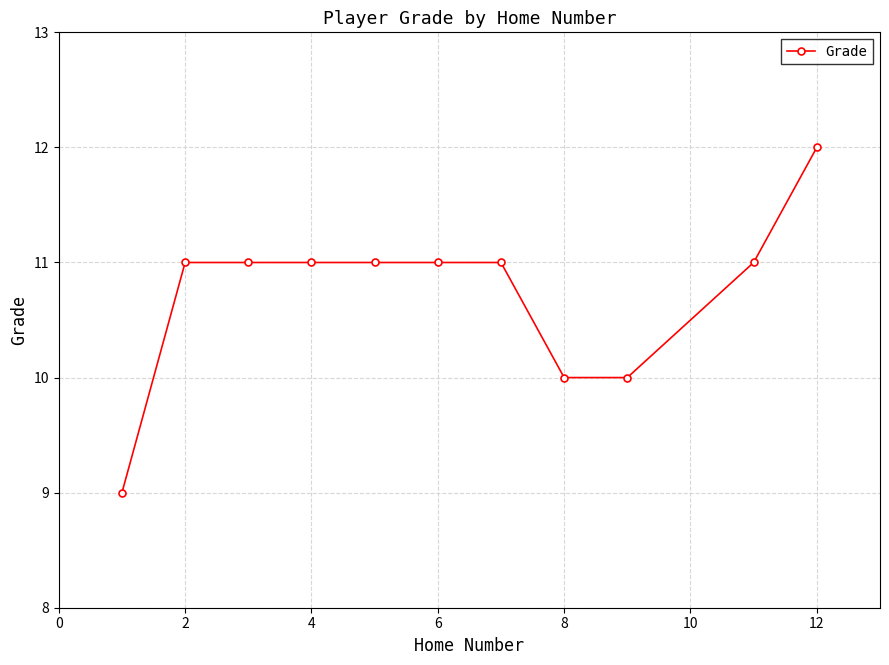

Does the chart display data point markers on the line(s)?

Yes